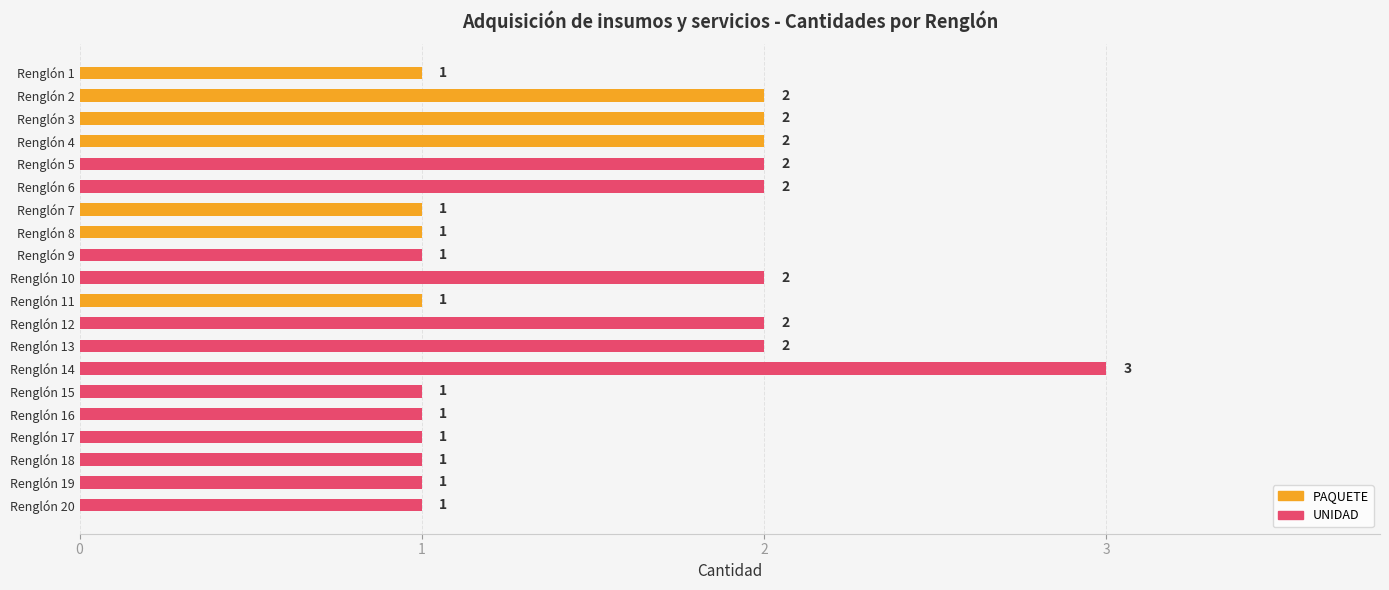

The value at Renglón 19 is 1. True or false?

True